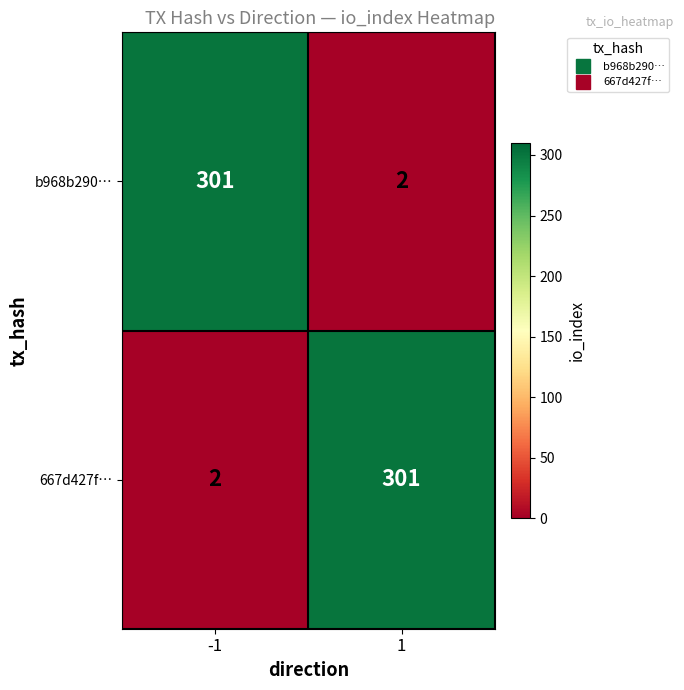

The 667d427f… series shows 3 at -1. True or false?

False